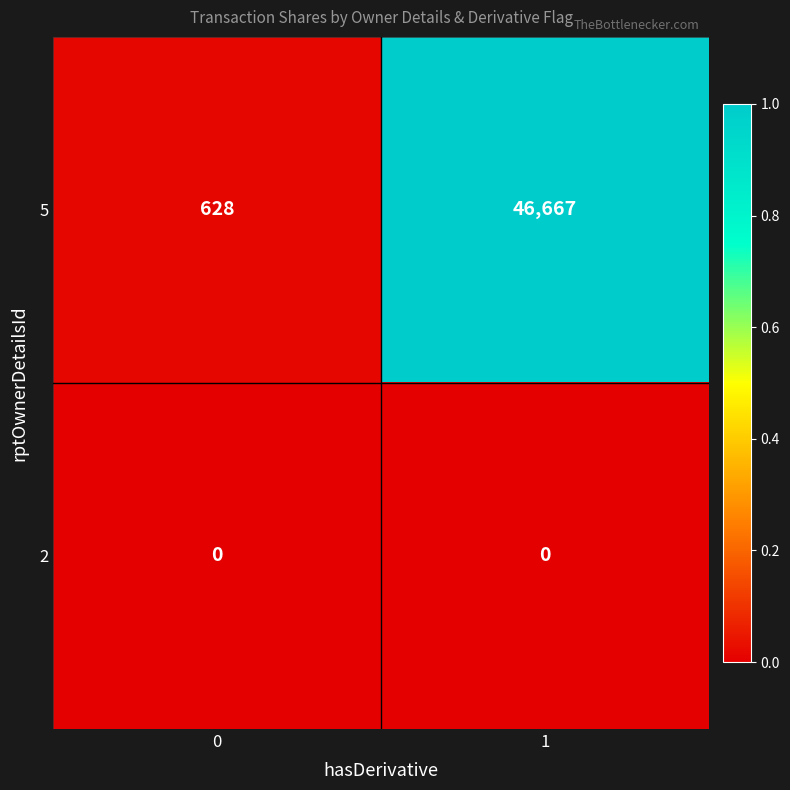

What is the difference between the maximum and minimum values in the 5 series?

46039